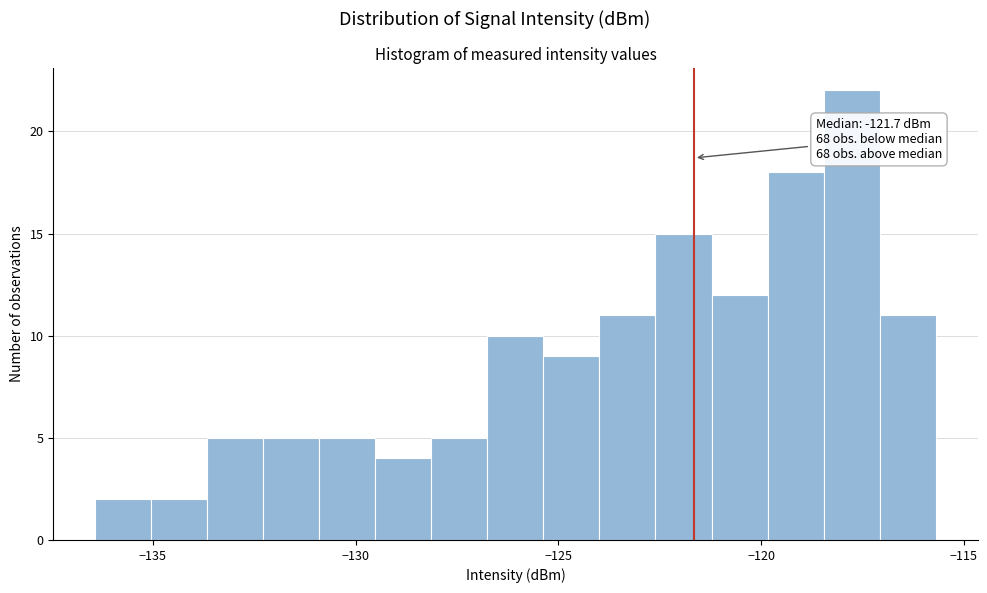

Read against the x-axis, roughly where is the centre of the tallest bar?

-118.0